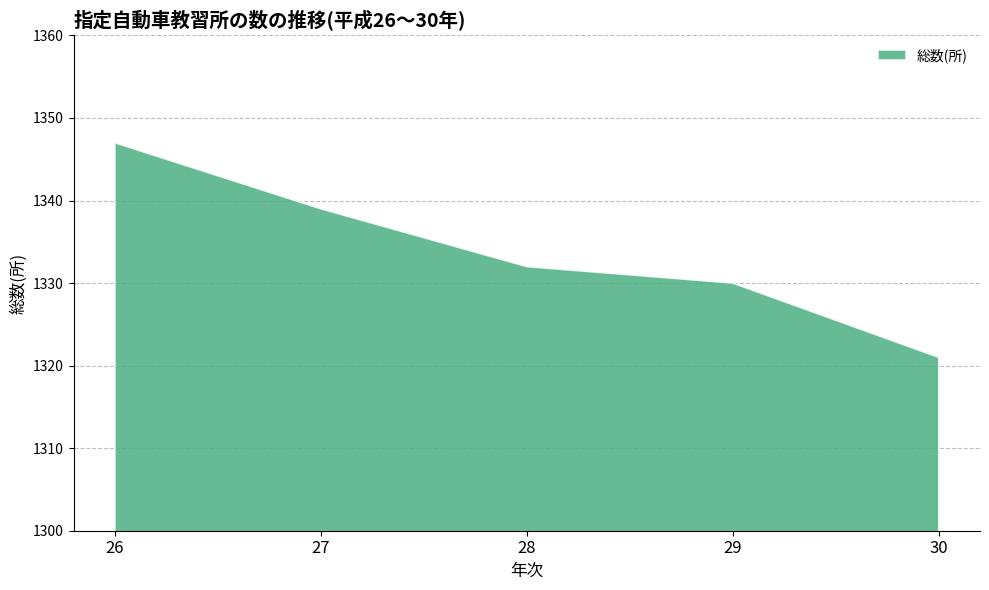

List the labels in order of value, smallest first.

30, 29, 28, 27, 26